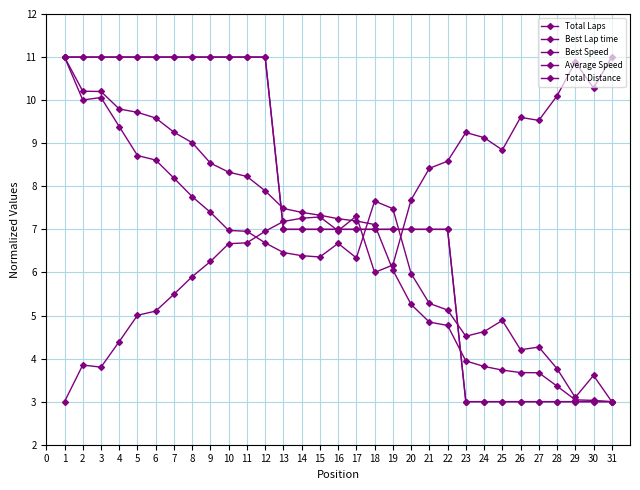

Is this an area chart (filled region under the line)?

No